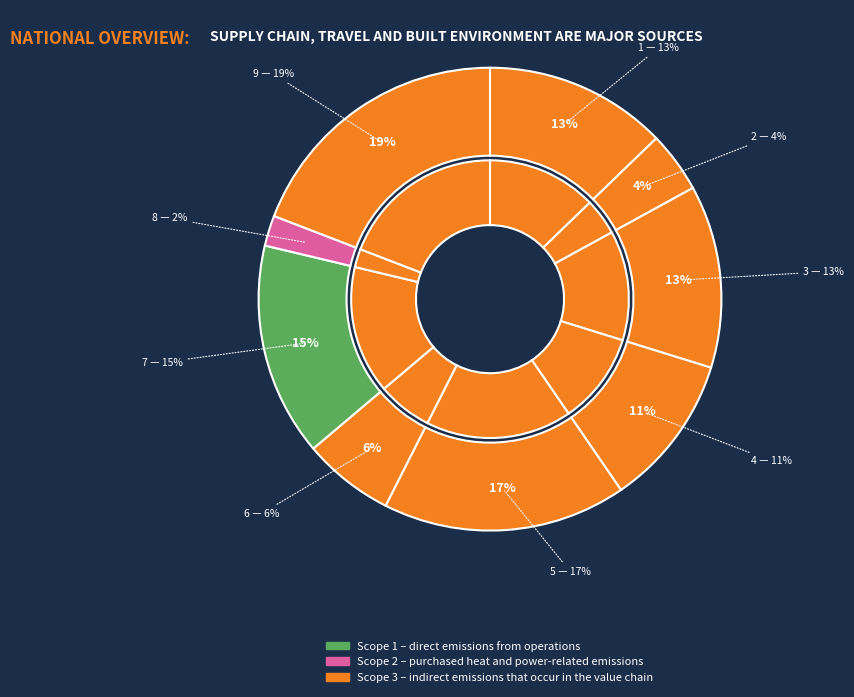

The 2 slice represents 10% of the pie. True or false?

False